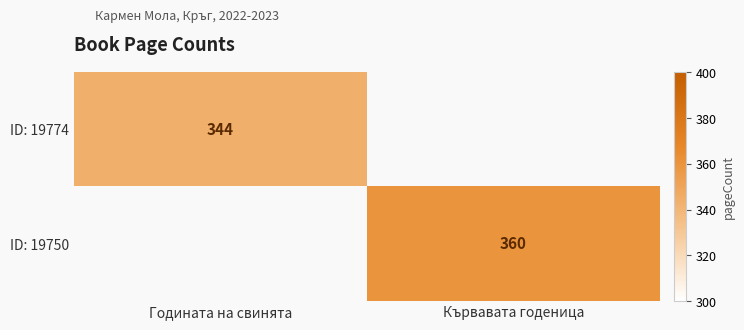

Between Годината на свинята and Кървавата годеница, which is larger?

Кървавата годеница